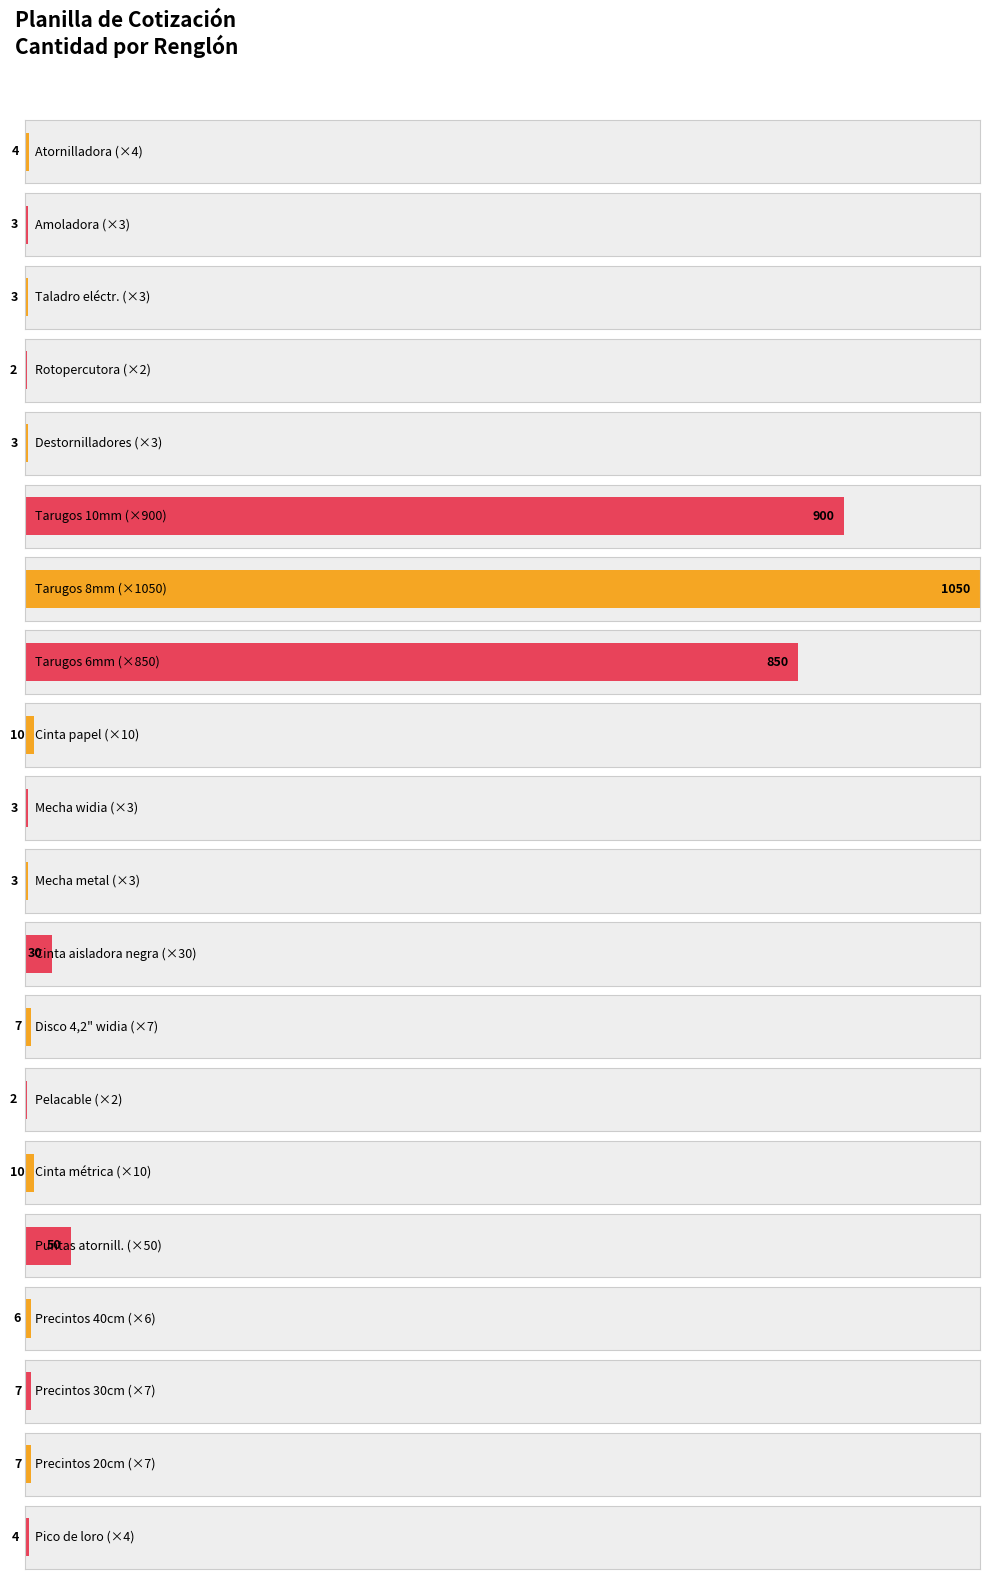

How many bars are there in total?

20